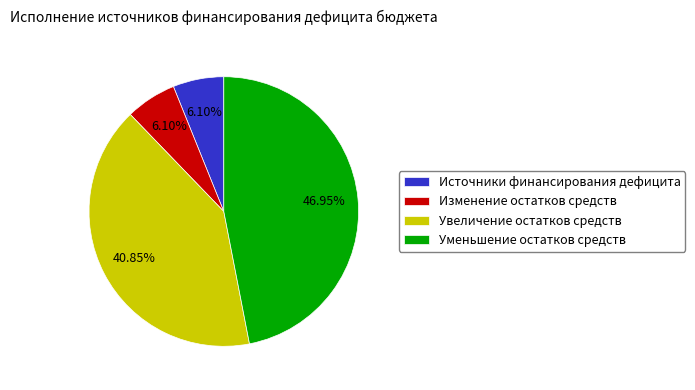

Is there a majority slice in this chart?

No